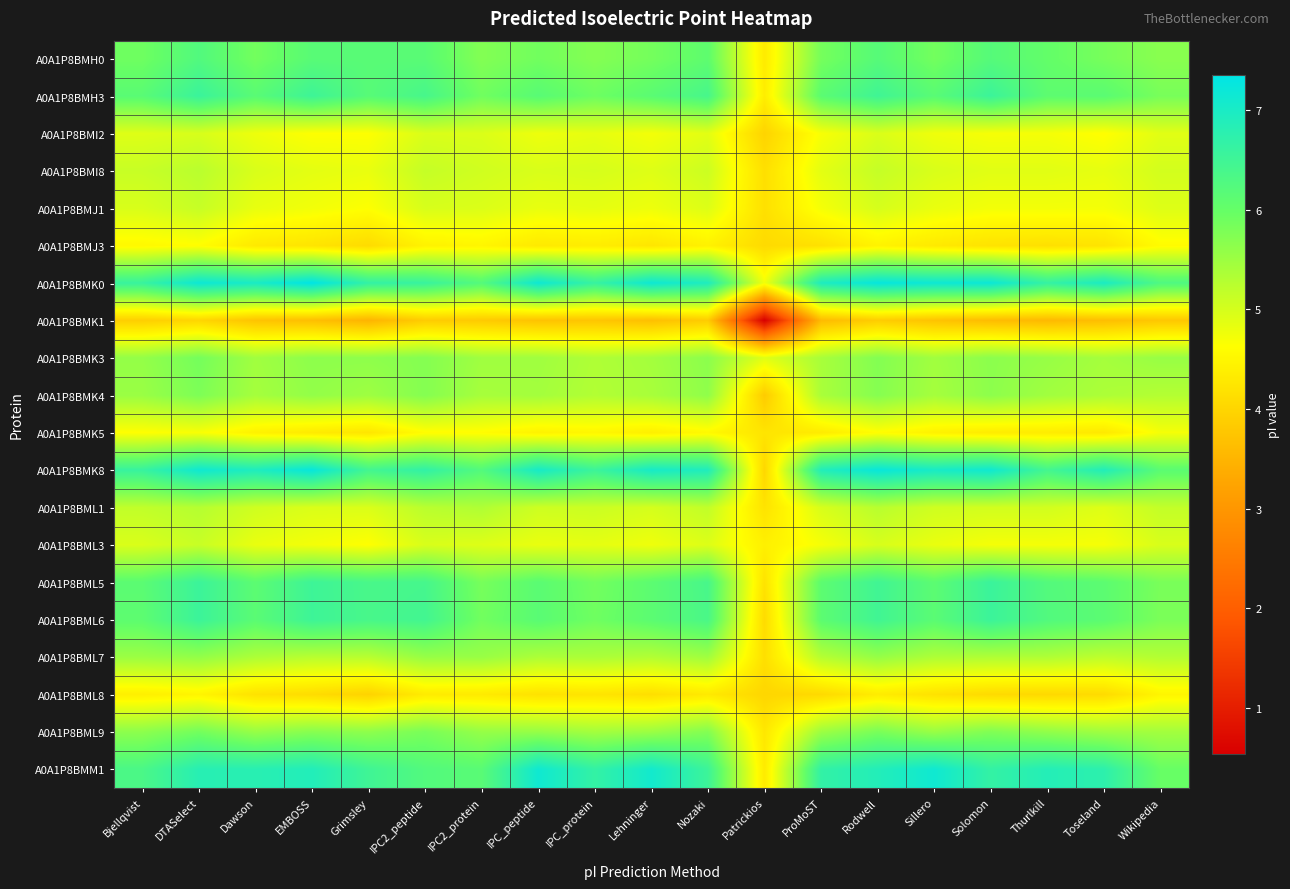

List the series in order of their peak value, highest first.

A0A1P8BMK0, A0A1P8BMK8, A0A1P8BMM1, A0A1P8BMH3, A0A1P8BML5, A0A1P8BML6, A0A1P8BMH0, A0A1P8BML9, A0A1P8BMK3, A0A1P8BMK4, A0A1P8BML7, A0A1P8BML1, A0A1P8BMI8, A0A1P8BMJ1, A0A1P8BML3, A0A1P8BMI2, A0A1P8BMK5, A0A1P8BMJ3, A0A1P8BML8, A0A1P8BMK1